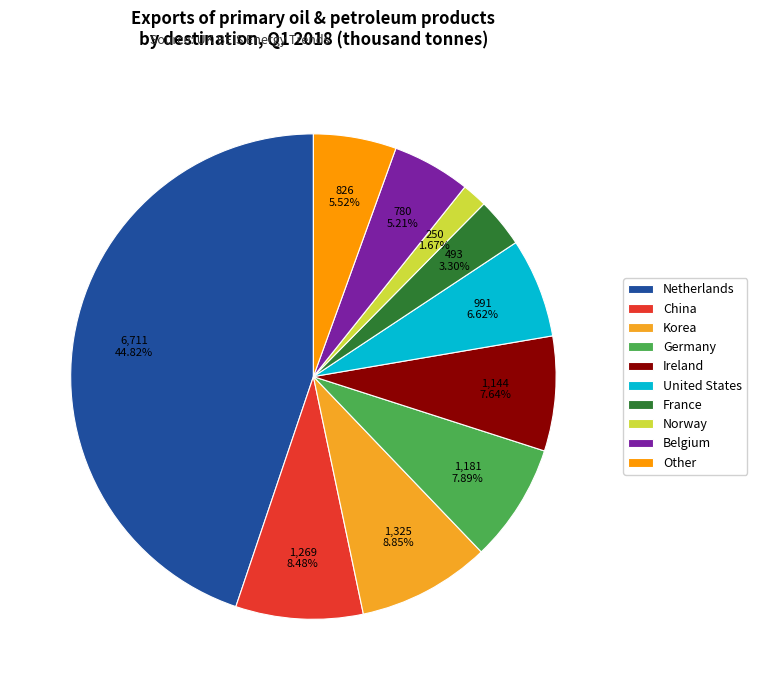

How many segments does this pie chart have?

10